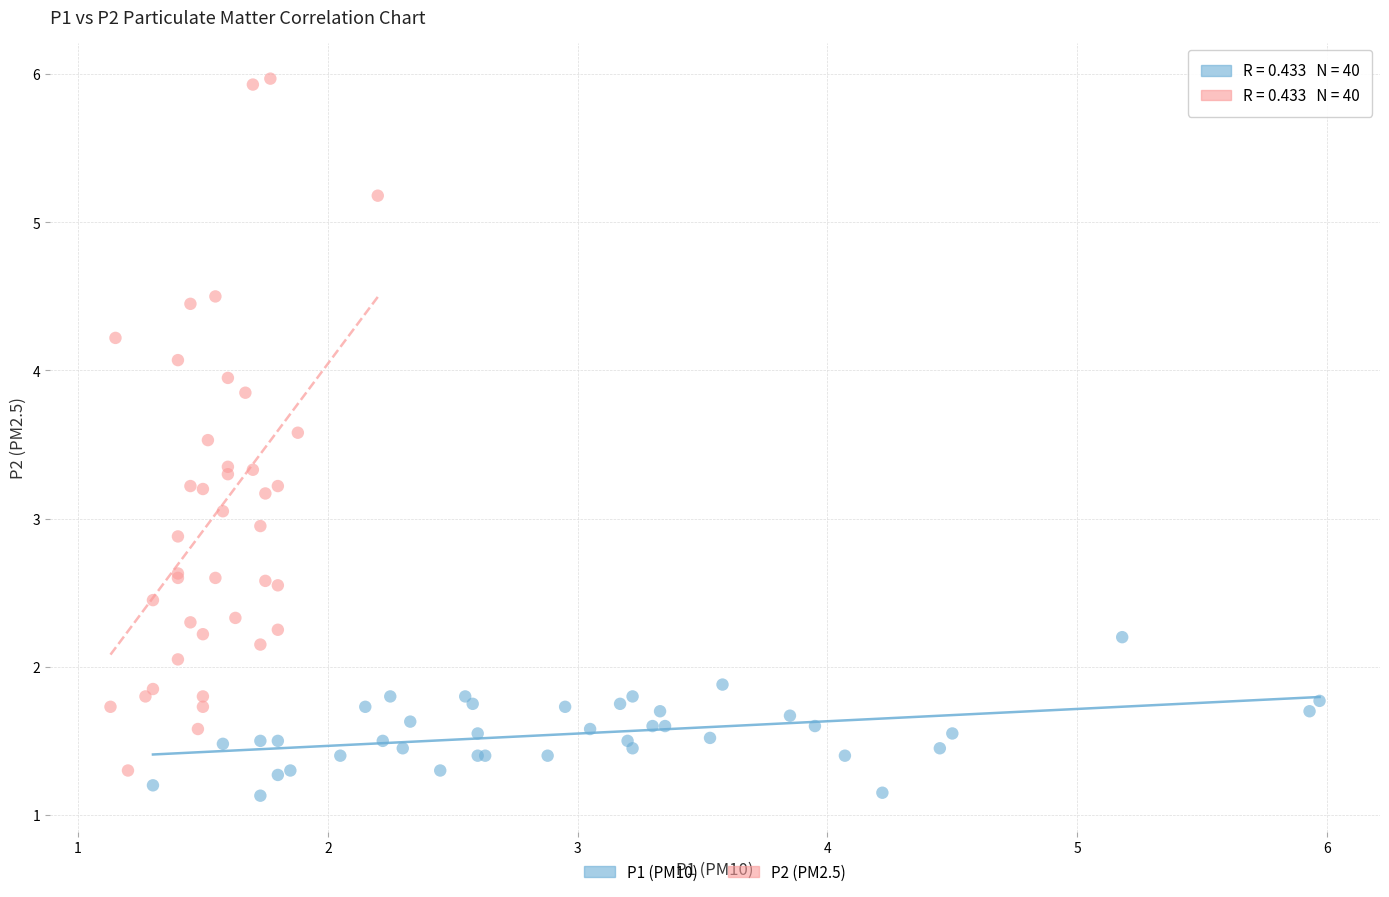

Which series has the largest Y range (max minus min)?

P2 (PM2.5)